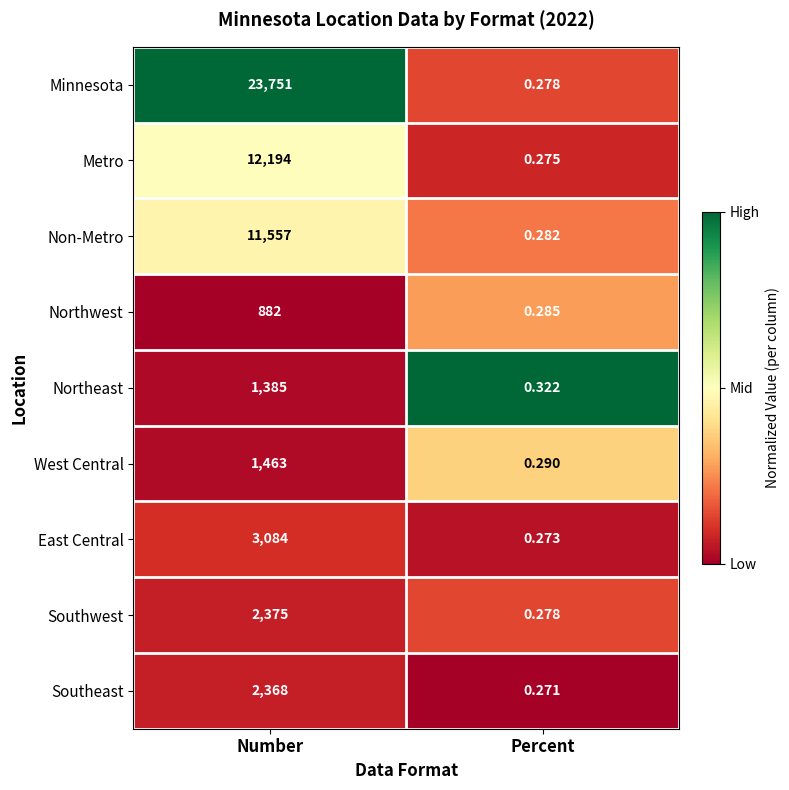

Rank the series by their maximum value, from lowest to highest.

Northwest, Northeast, West Central, Southeast, Southwest, East Central, Non-Metro, Metro, Minnesota